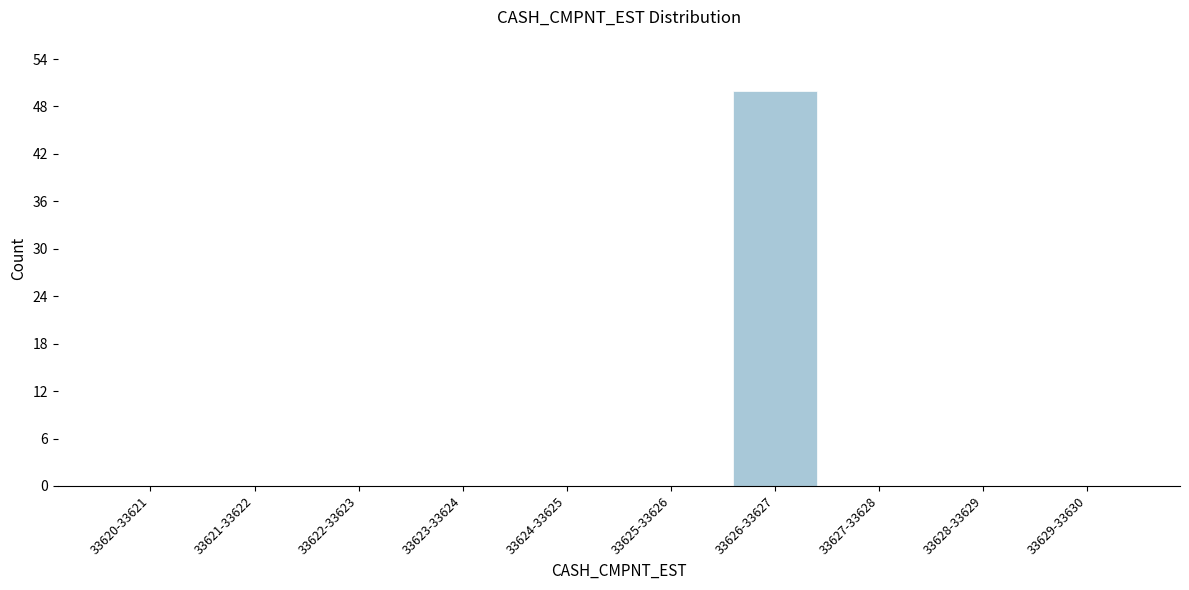

Reading left to right, what are all the values shown in this chart?

33620-33621=0	33621-33622=0	33622-33623=0	33623-33624=0	33624-33625=0	33625-33626=0	33626-33627=50	33627-33628=0	33628-33629=0	33629-33630=0